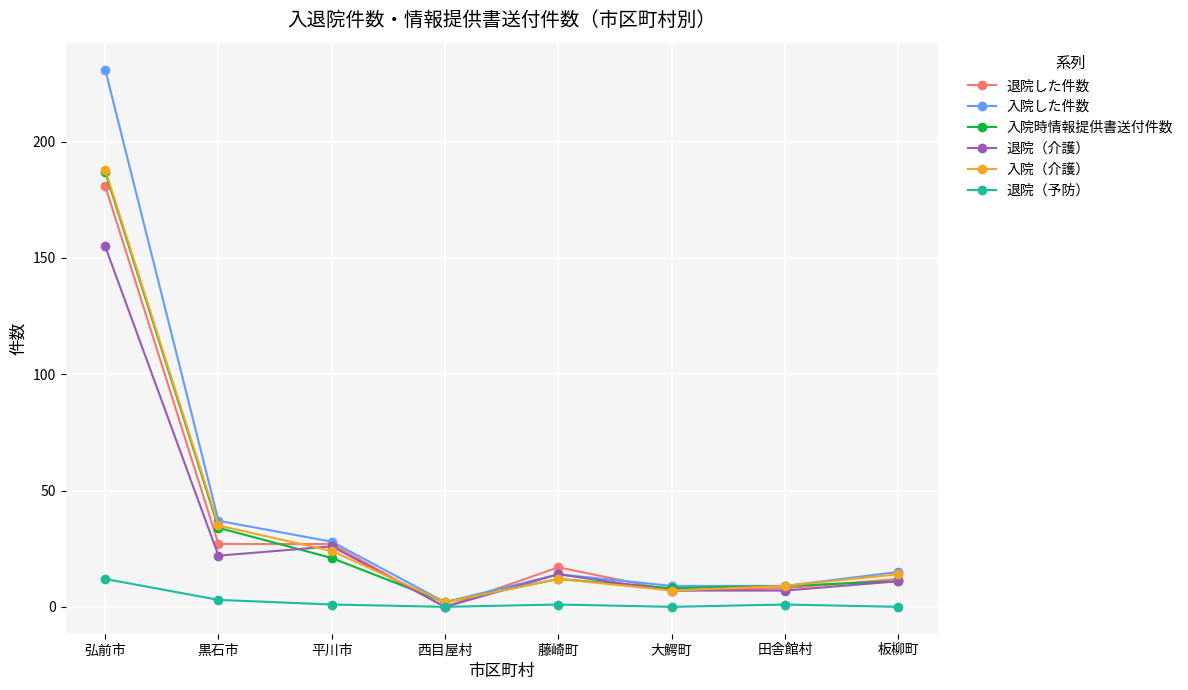

Which series changed the most between 弘前市 and 板柳町?

入院した件数